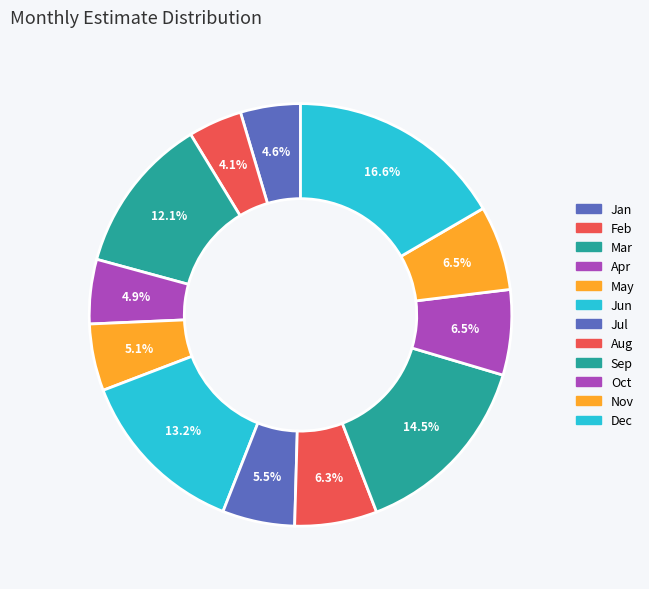

What percentage do Jan and May together represent?

9.7%